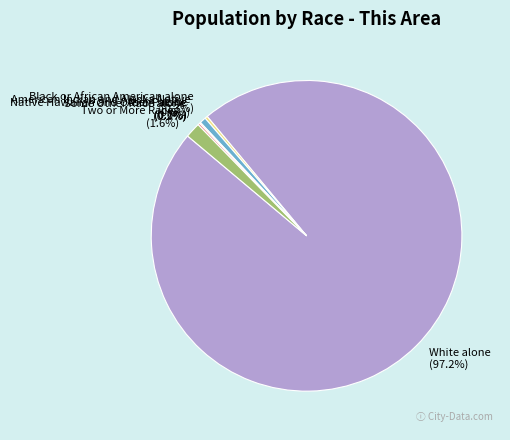

Is there a majority slice in this chart?

Yes